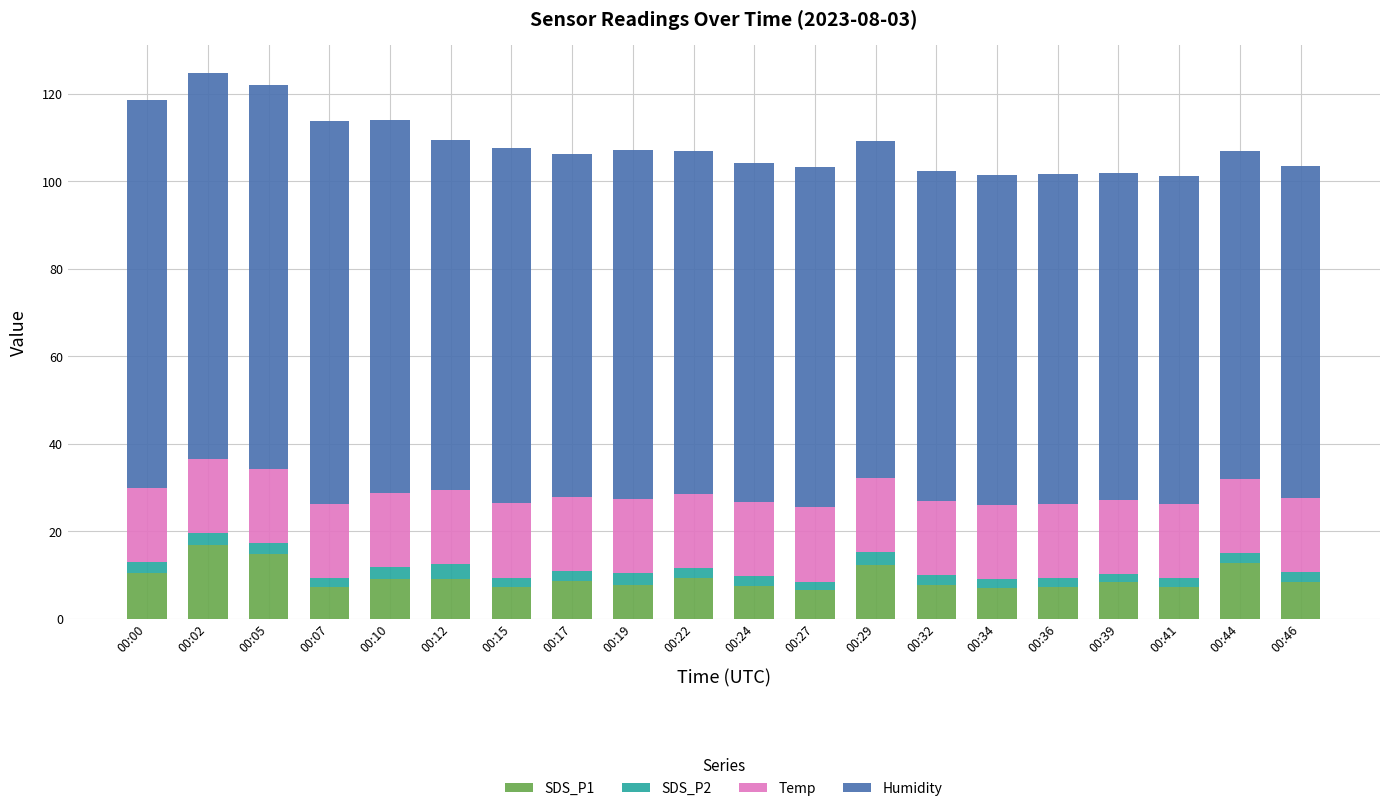

How many bars are there in total?

20